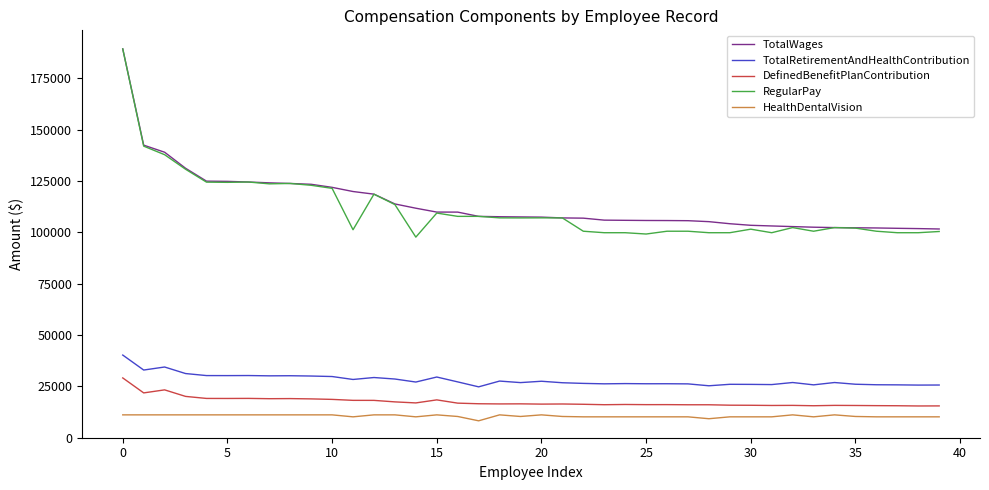

What is the average value of the HealthDentalVision series?

10550